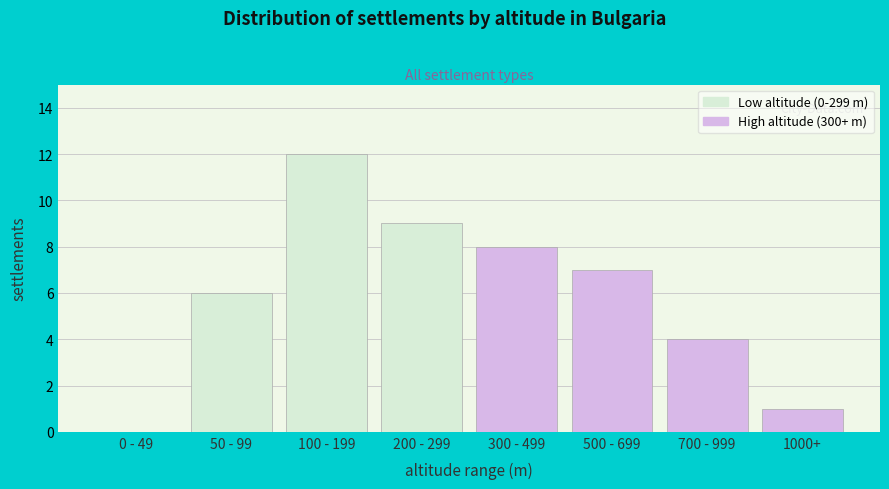

Reading left to right, list all the values displayed in this chart.

0 - 49=0	50 - 99=6	100 - 199=12	200 - 299=9	300 - 499=8	500 - 699=7	700 - 999=4	1000+=1